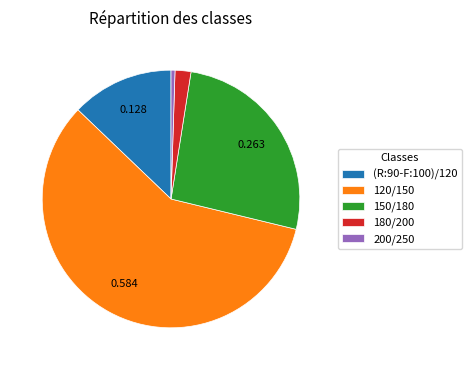

How many slices are in this pie chart?

5